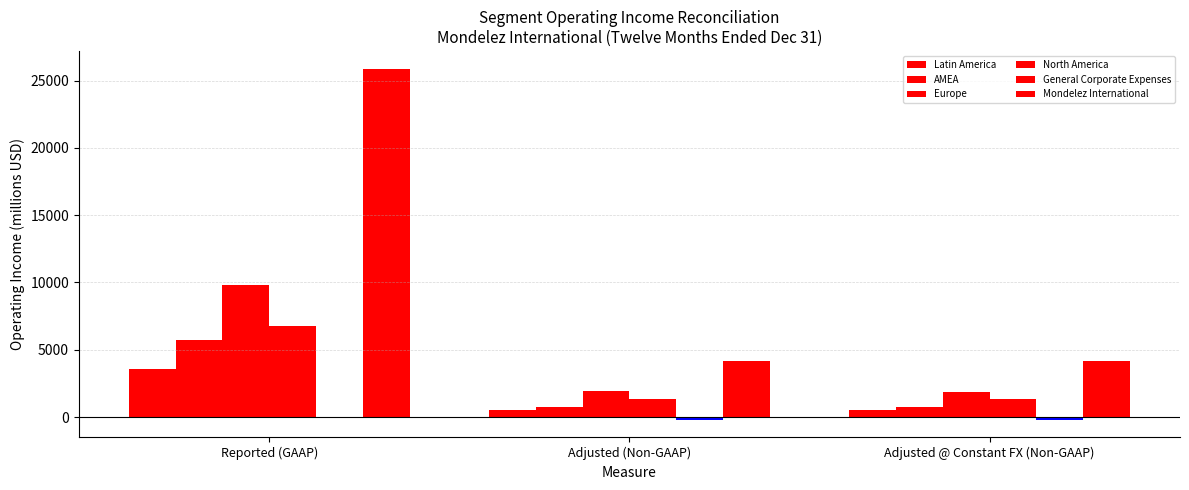

What is the label of the 3rd bar from the left?

Adjusted @ Constant FX (Non-GAAP)